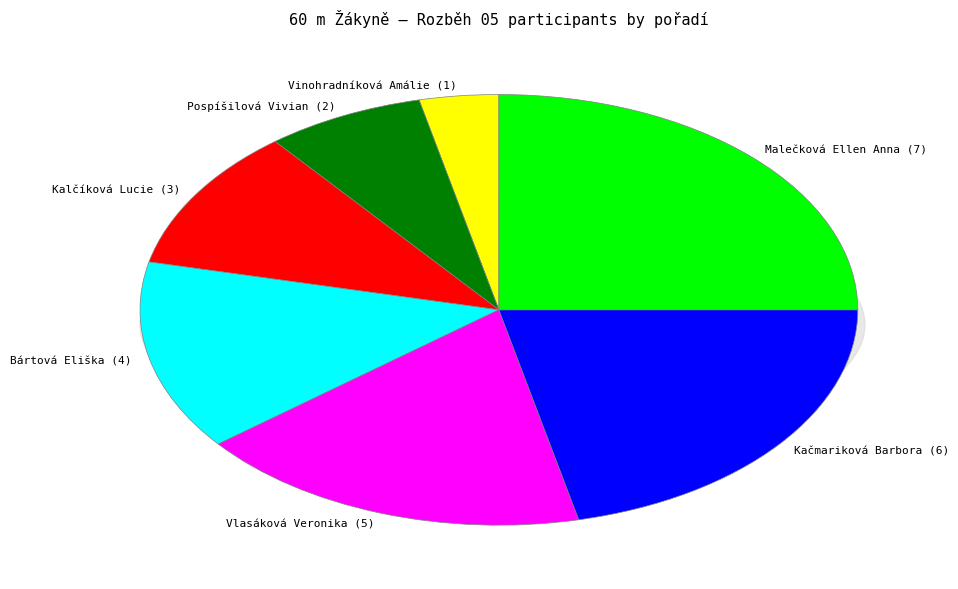

To the nearest percent, what portion does Kačmariková Barbora represent?

21%